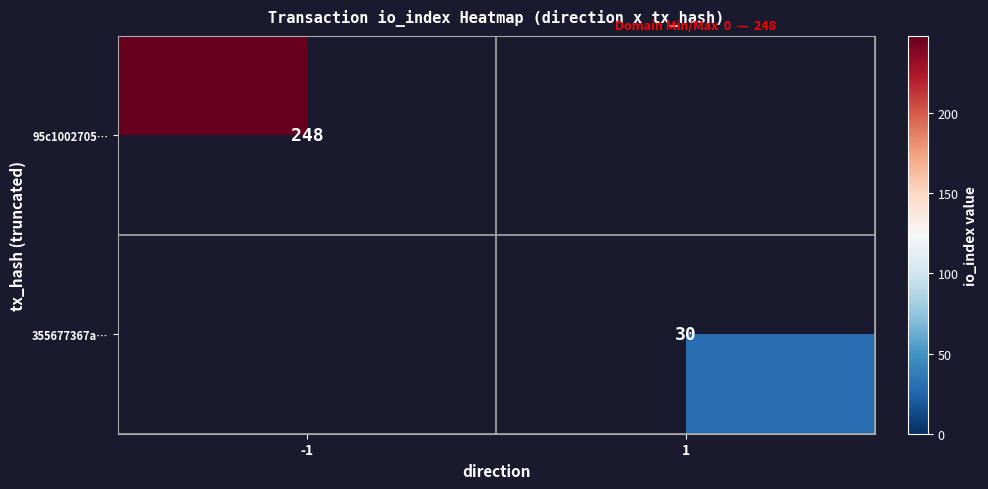

True or false: 355677367a… has a value of 13 at 1.

False